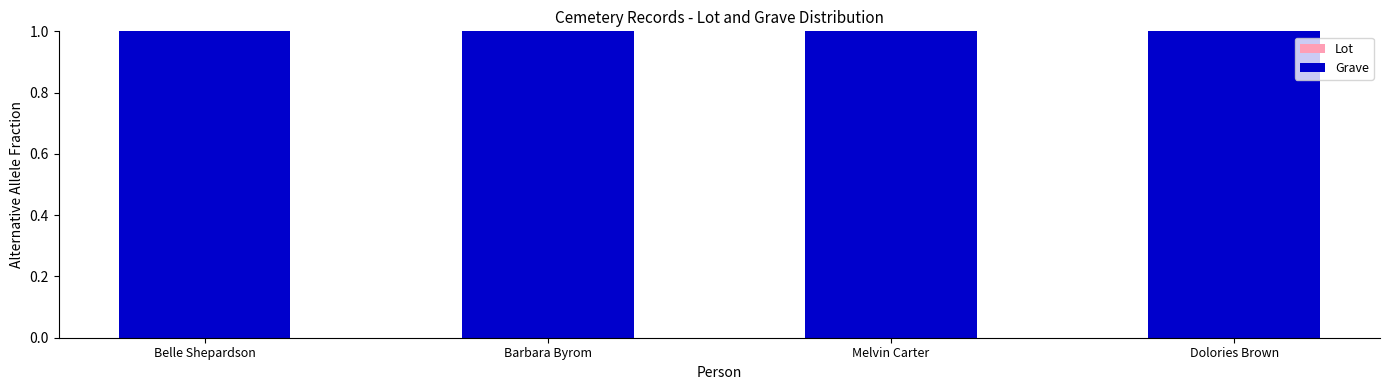

Reading left to right, list all the values displayed in this chart.

Lot: 0	0	0	0
Grave: 1	1	1	1